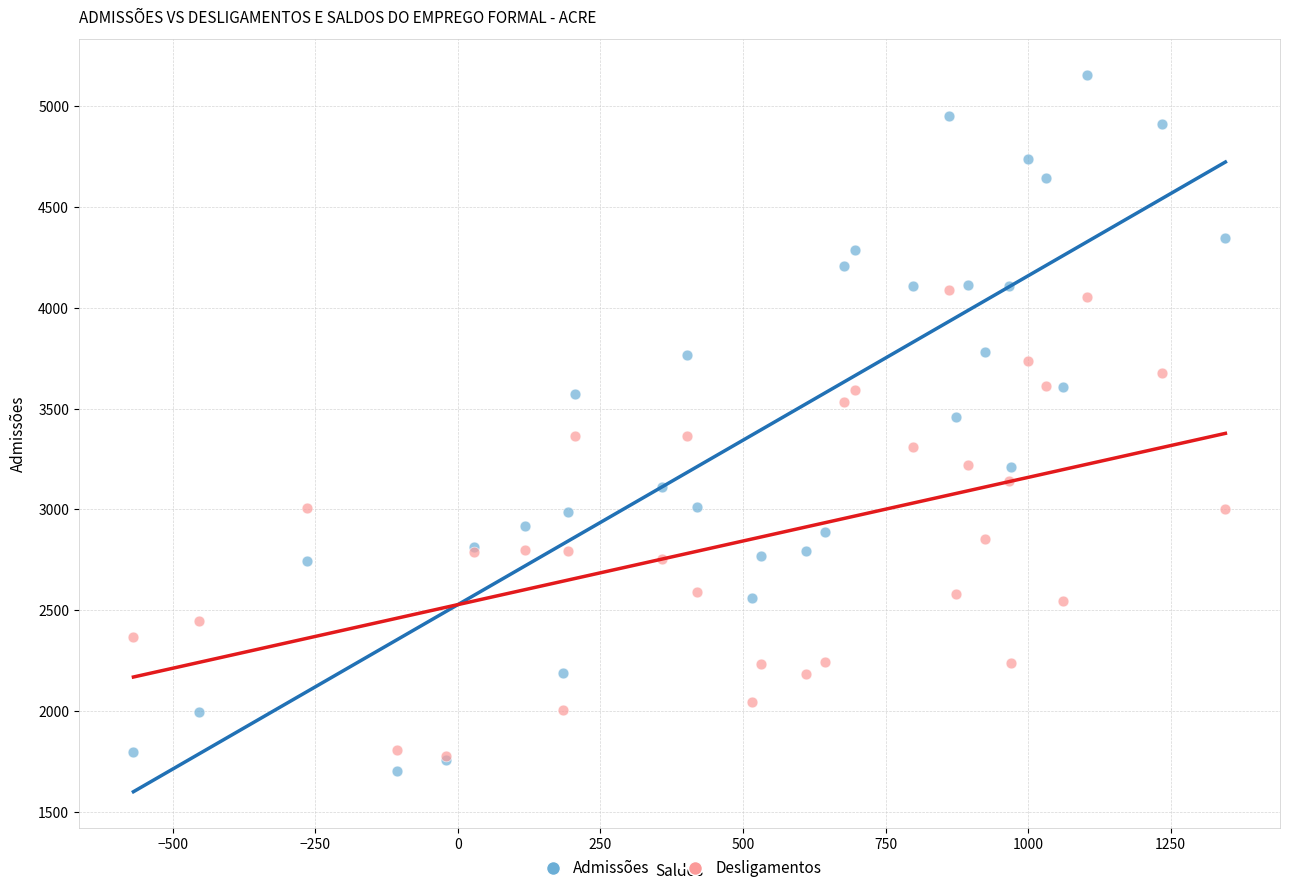

Which series has the largest Y range (max minus min)?

Admissões